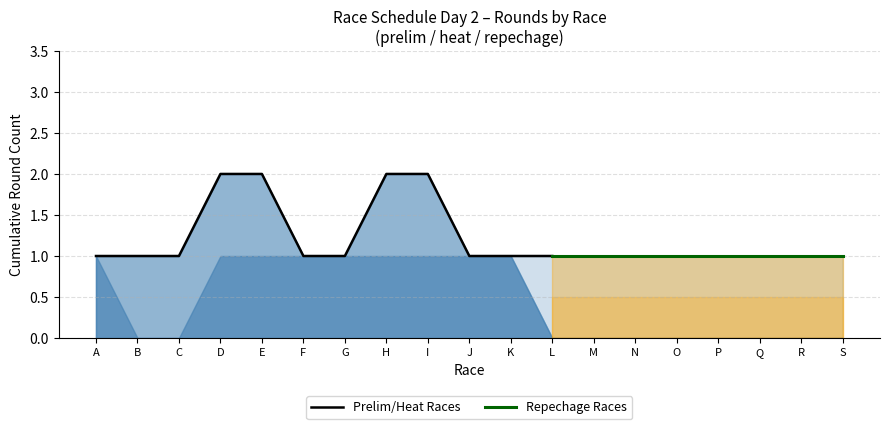

Reading left to right, transcribe all the data shown in this chart.

prelim: A=1	B=0	C=0	D=1	E=1	F=1	G=1	H=1	I=1	J=1	K=1	L=0	M=0	N=0	O=0	P=0	Q=0	R=0	S=0
heat: A=0	B=1	C=1	D=1	E=1	F=0	G=0	H=1	I=1	J=0	K=0	L=0	M=0	N=0	O=0	P=0	Q=0	R=0	S=0
repechage: A=0	B=0	C=0	D=0	E=0	F=0	G=0	H=0	I=0	J=0	K=0	L=1	M=1	N=1	O=1	P=1	Q=1	R=1	S=1